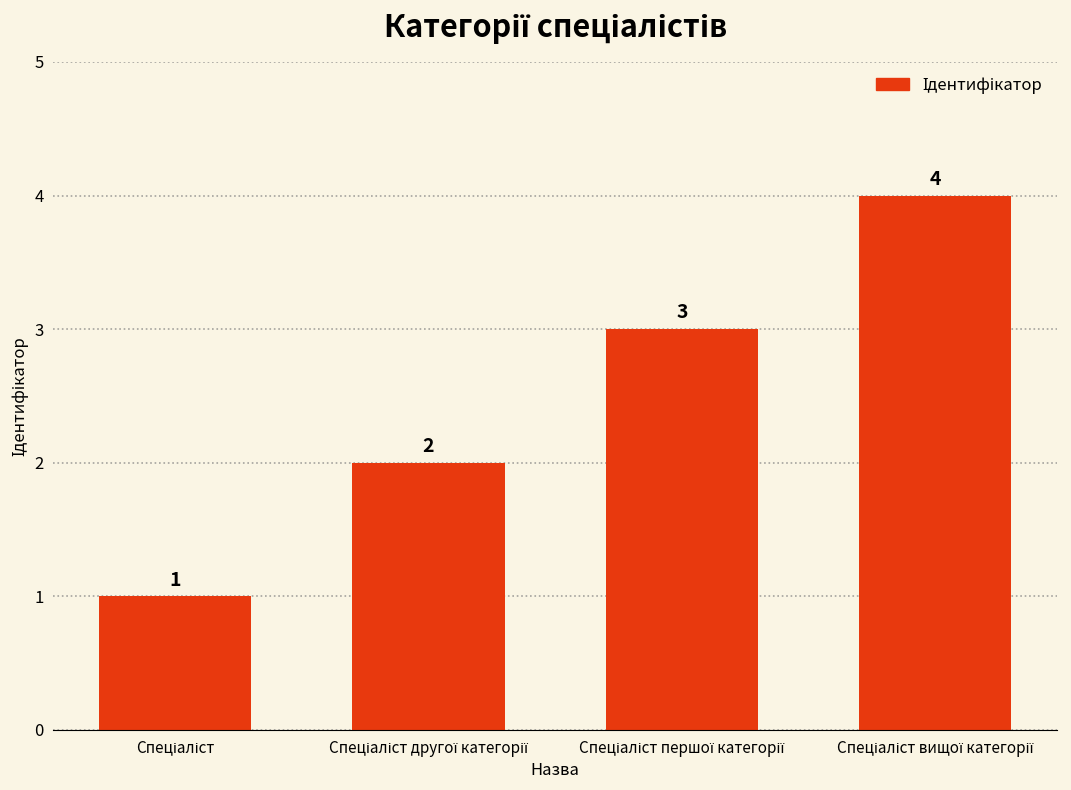

Reading left to right, transcribe all the data shown in this chart.

1	2	3	4